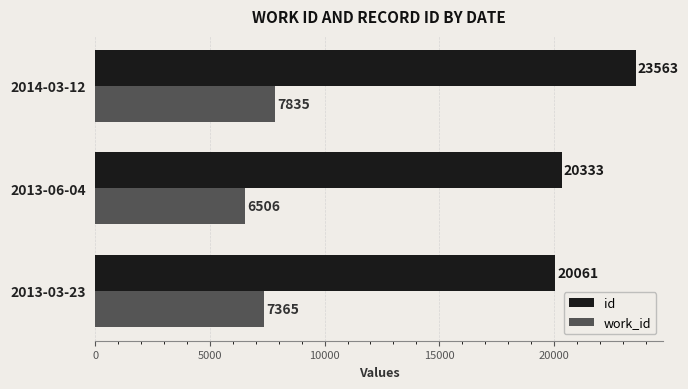

What is the average value of the work_id series?

7235